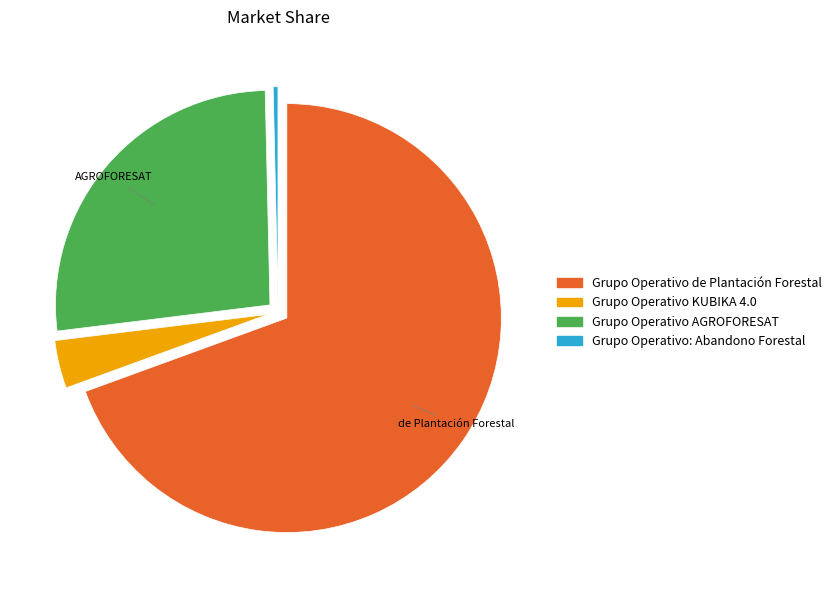

Do Grupo Operativo KUBIKA 4.0 and Grupo Operativo: Abandono Forestal together represent more than half of the pie?

No